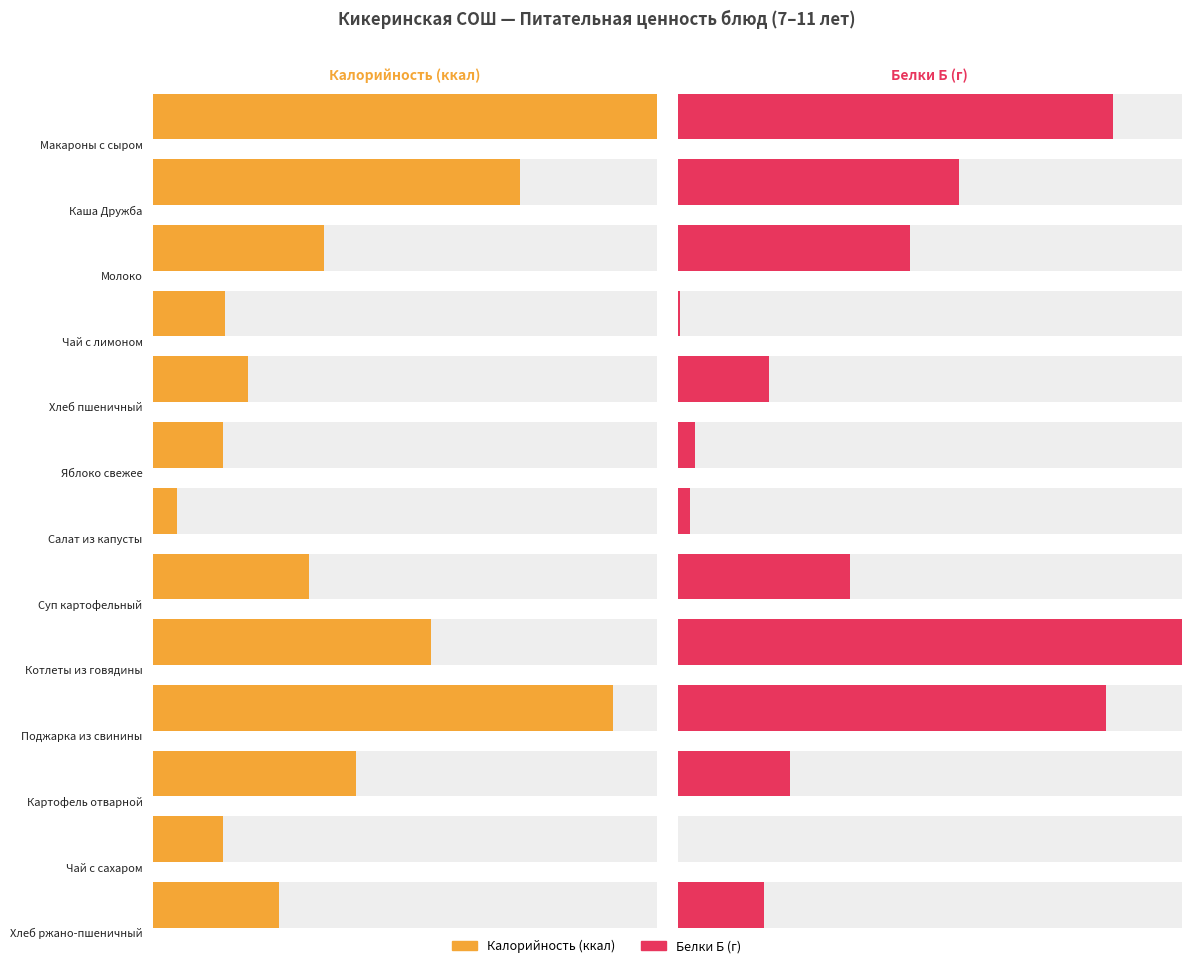

How many data points in Белки (Б) are less than 2?

4